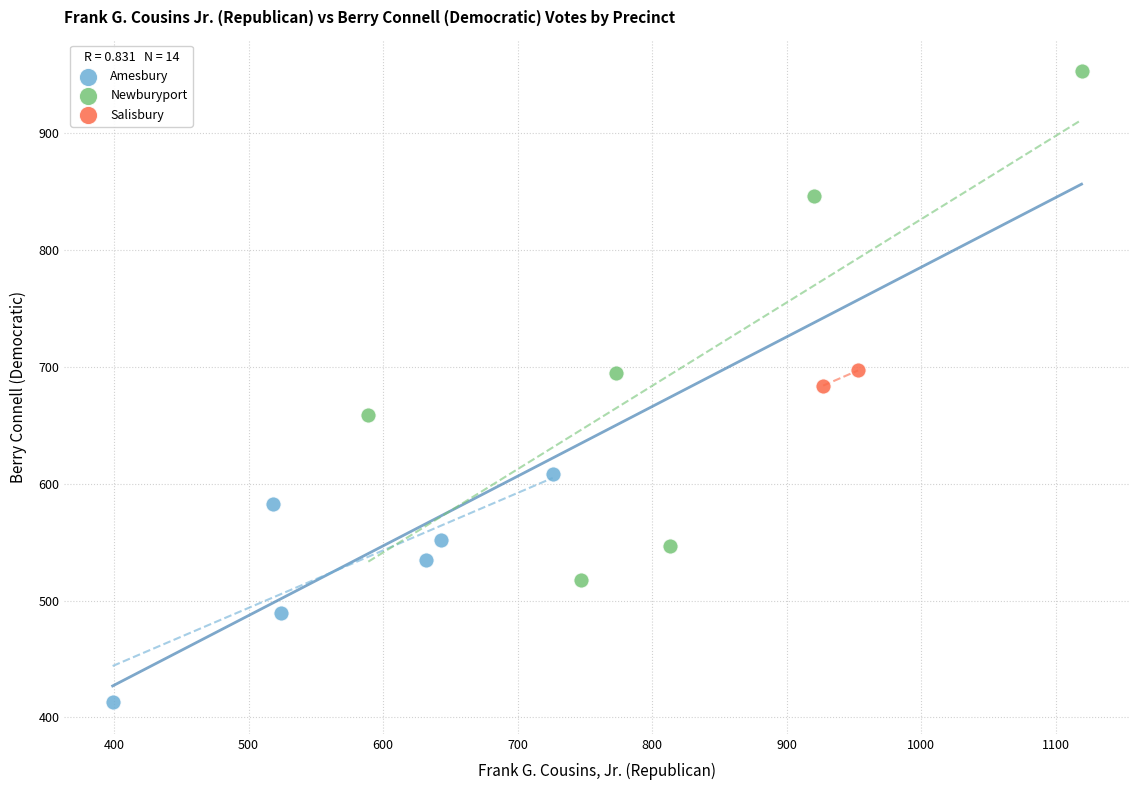

What are all the series names shown in the legend?

Amesbury, Newburyport, Salisbury